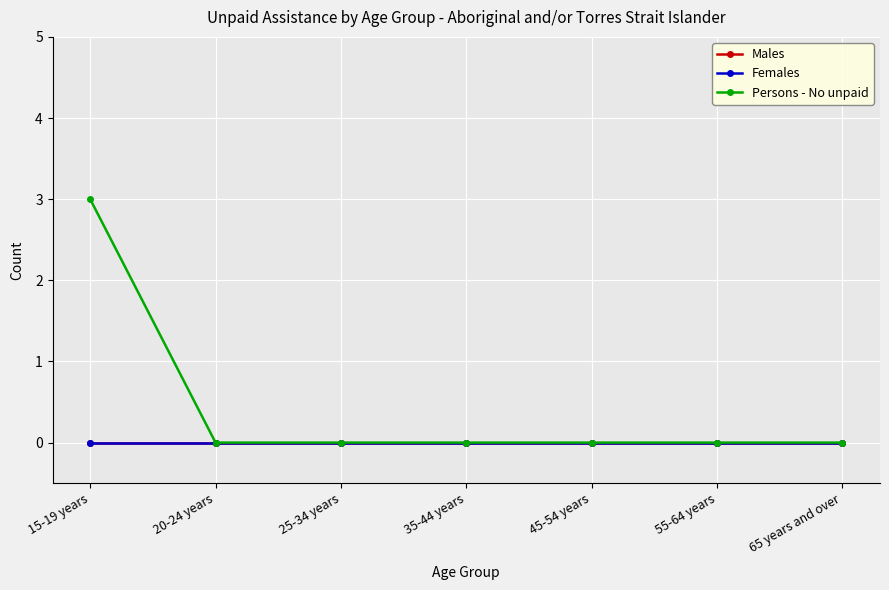

List the series in order of their peak value, highest first.

Persons - No unpaid, Males, Females